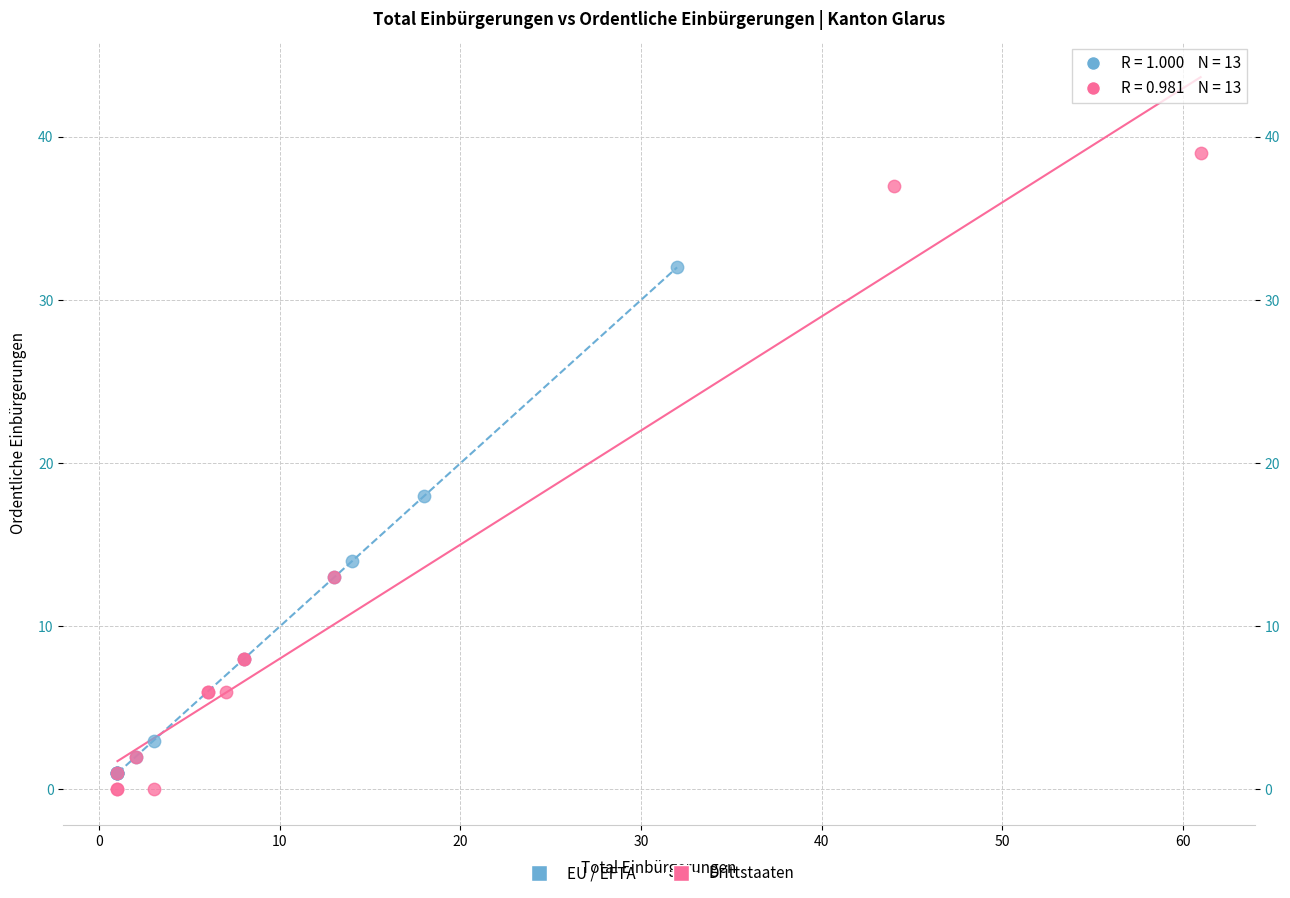

Which series contains the highest Y value?

Drittstaaten